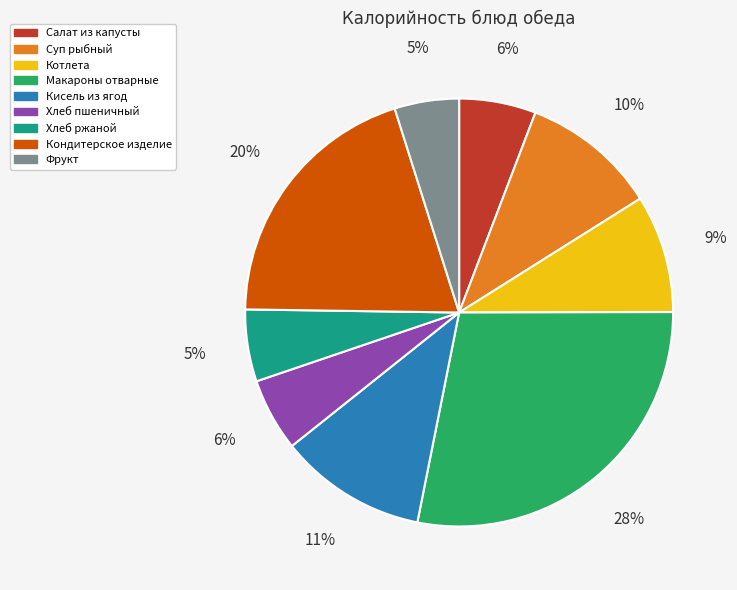

The Кондитерское изделие slice represents 20% of the pie. True or false?

True